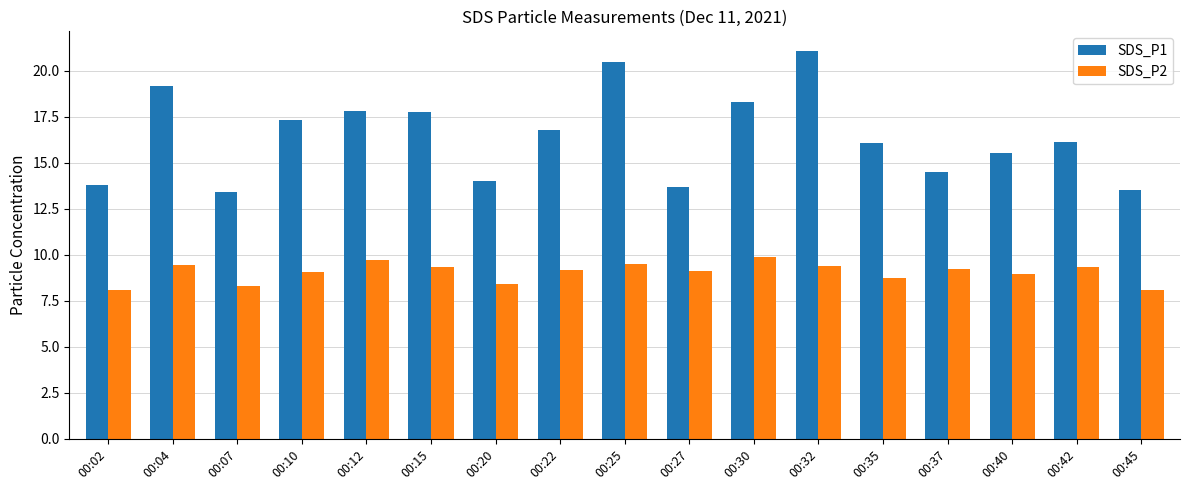

Are the bars horizontal?

No